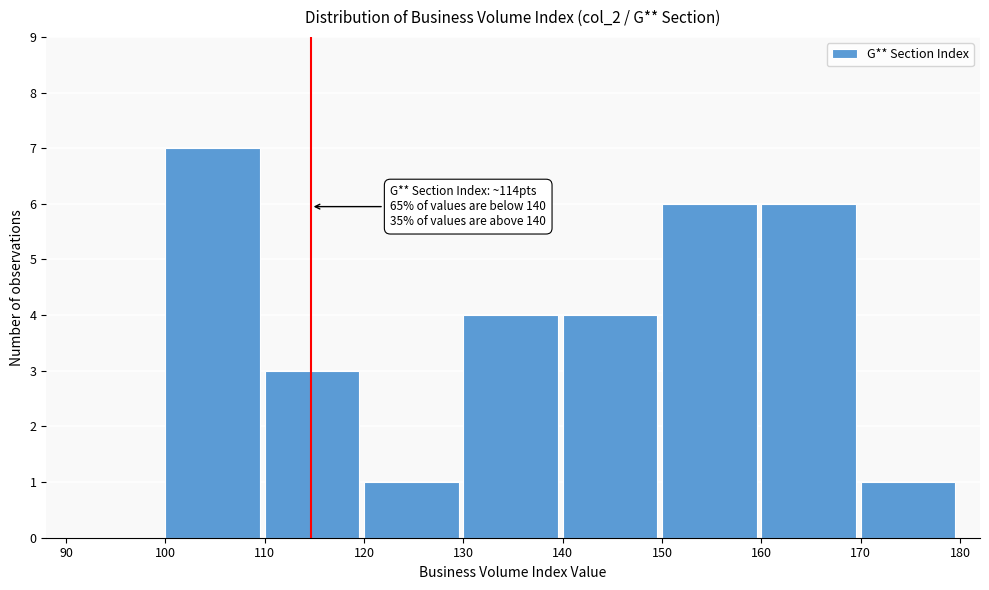

Which range on the x-axis has the tallest bar?

100 to 110